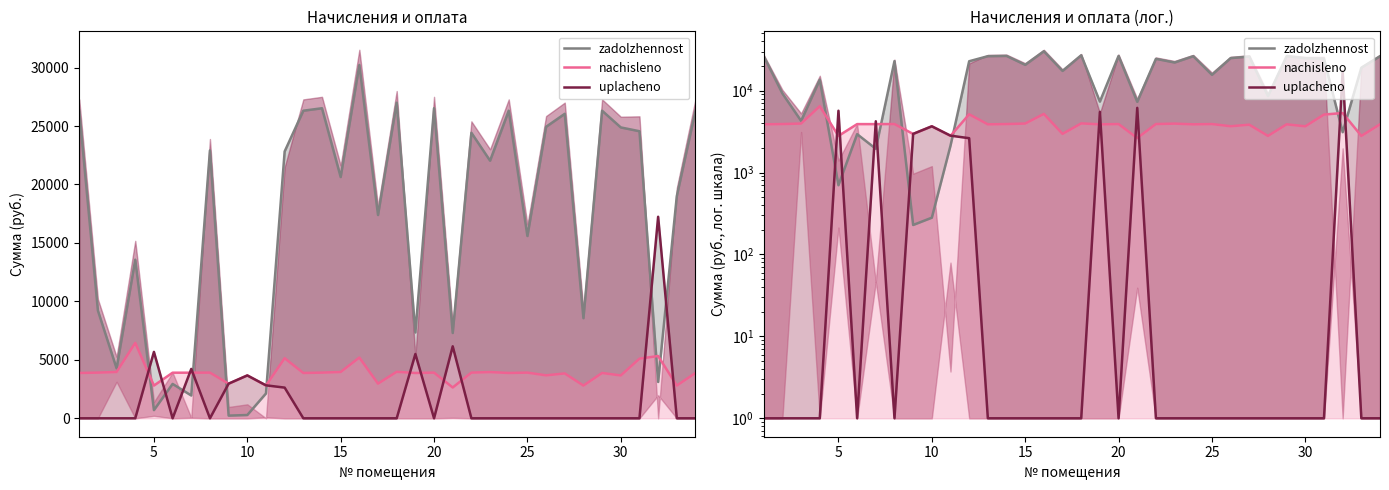

What are all the series names shown in the legend?

zadolzhennost, nachisleno, uplacheno